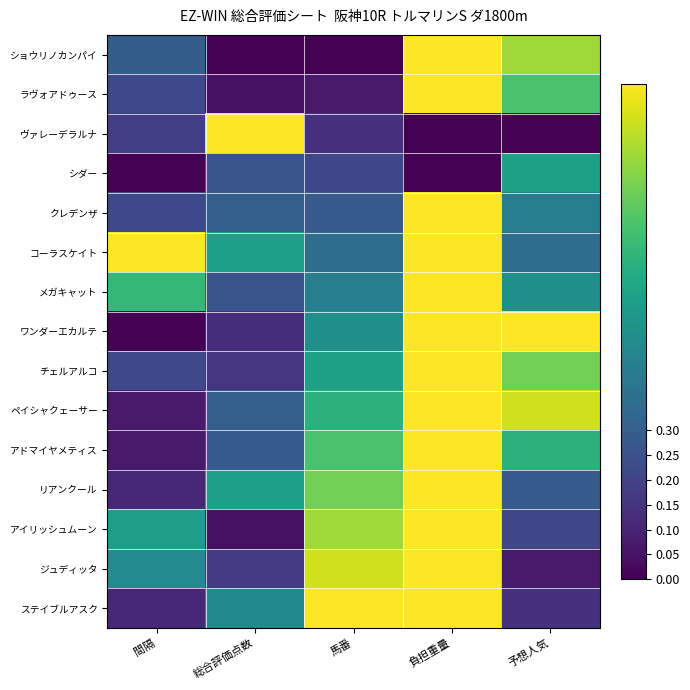

Reading left to right, transcribe all the data shown in this chart.

ショウリノカンパイ: 間隔=0.3	総合評価点数=0.0	馬番=0.0	負担重量=1.0	予想人気=0.9
ラヴォアドゥース: 間隔=0.2	総合評価点数=0.0	馬番=0.1	負担重量=1.0	予想人気=0.7
ヴァレーデラルナ: 間隔=0.2	総合評価点数=1.0	馬番=0.1	負担重量=0.0	予想人気=0.0
シダー: 間隔=0.0	総合評価点数=0.3	馬番=0.2	負担重量=0.0	予想人気=0.6
クレデンザ: 間隔=0.2	総合評価点数=0.3	馬番=0.3	負担重量=1.0	予想人気=0.4
コーラスケイト: 間隔=1.0	総合評価点数=0.6	馬番=0.4	負担重量=1.0	予想人気=0.4
メガキャット: 間隔=0.7	総合評価点数=0.3	馬番=0.4	負担重量=1.0	予想人気=0.5
ワンダーエカルテ: 間隔=0.0	総合評価点数=0.1	馬番=0.5	負担重量=1.0	予想人気=1.0
チェルアルコ: 間隔=0.2	総合評価点数=0.2	馬番=0.6	負担重量=1.0	予想人気=0.8
ペイシャクェーサー: 間隔=0.1	総合評価点数=0.3	馬番=0.6	負担重量=1.0	予想人気=0.9
アドマイヤメティス: 間隔=0.1	総合評価点数=0.3	馬番=0.7	負担重量=1.0	予想人気=0.6
リアンクール: 間隔=0.1	総合評価点数=0.6	馬番=0.8	負担重量=1.0	予想人気=0.3
アイリッシュムーン: 間隔=0.6	総合評価点数=0.0	馬番=0.9	負担重量=1.0	予想人気=0.2
ジュディッタ: 間隔=0.5	総合評価点数=0.2	馬番=0.9	負担重量=1.0	予想人気=0.1
ステイブルアスク: 間隔=0.1	総合評価点数=0.5	馬番=1.0	負担重量=1.0	予想人気=0.1